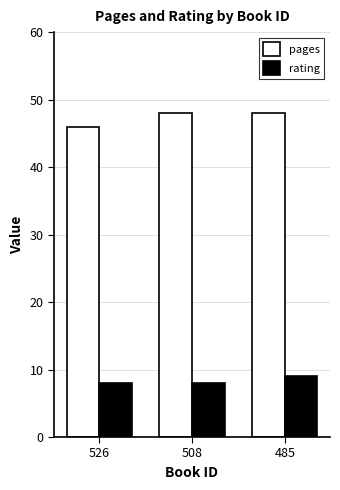

What is the difference between the highest and lowest values at 485?

39